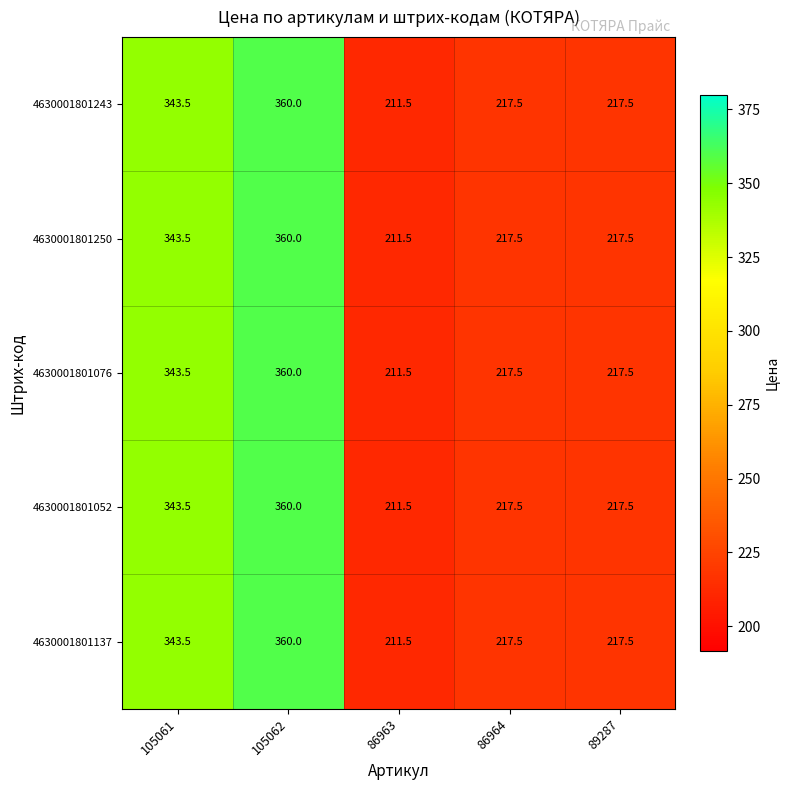

At which category does the chart reach its minimum across all series?

86963